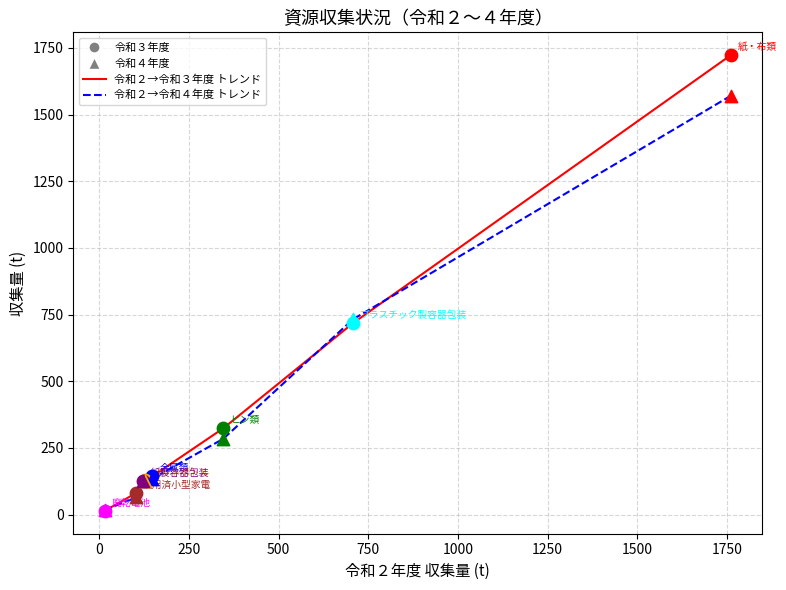

Which series has the widest spread of values?

令和２→令和３年度 トレンド